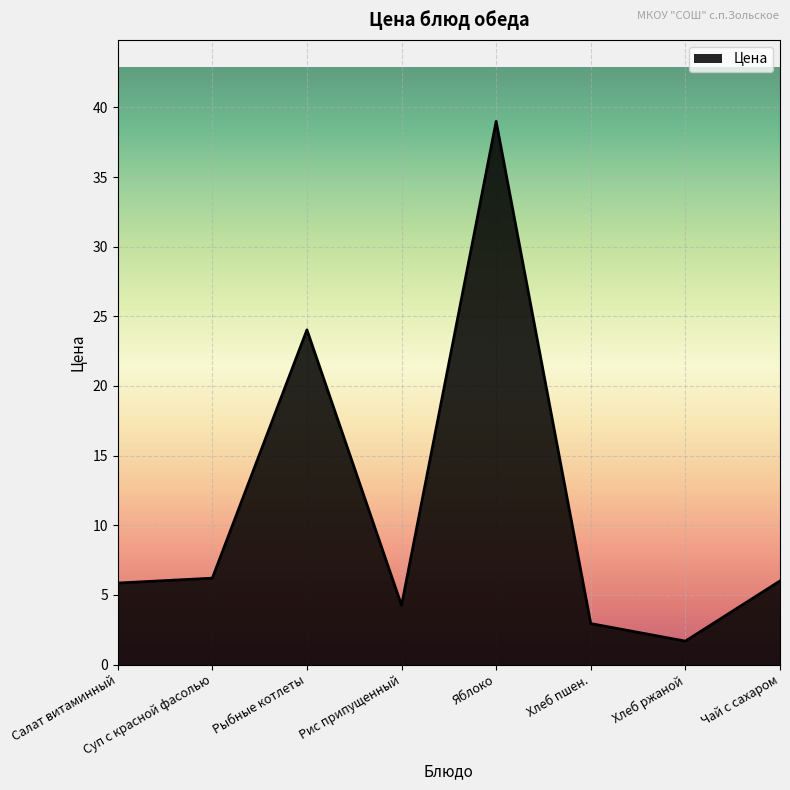

What is the minimum value shown in the chart?

1.7